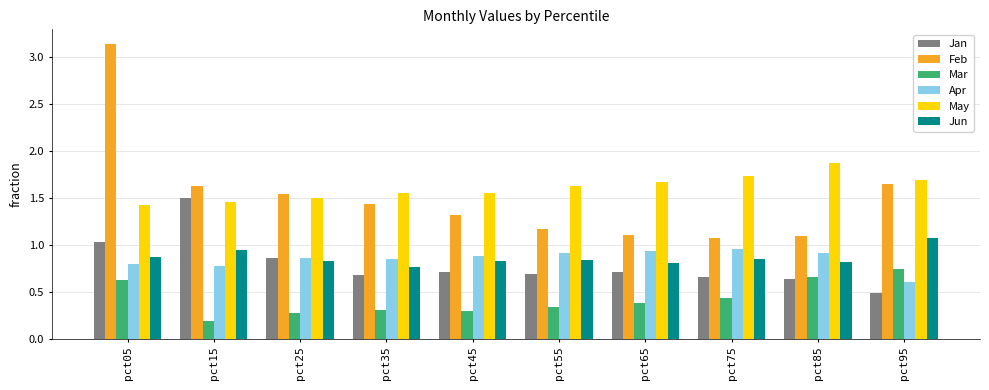

Which series has the largest total across all categories?

May